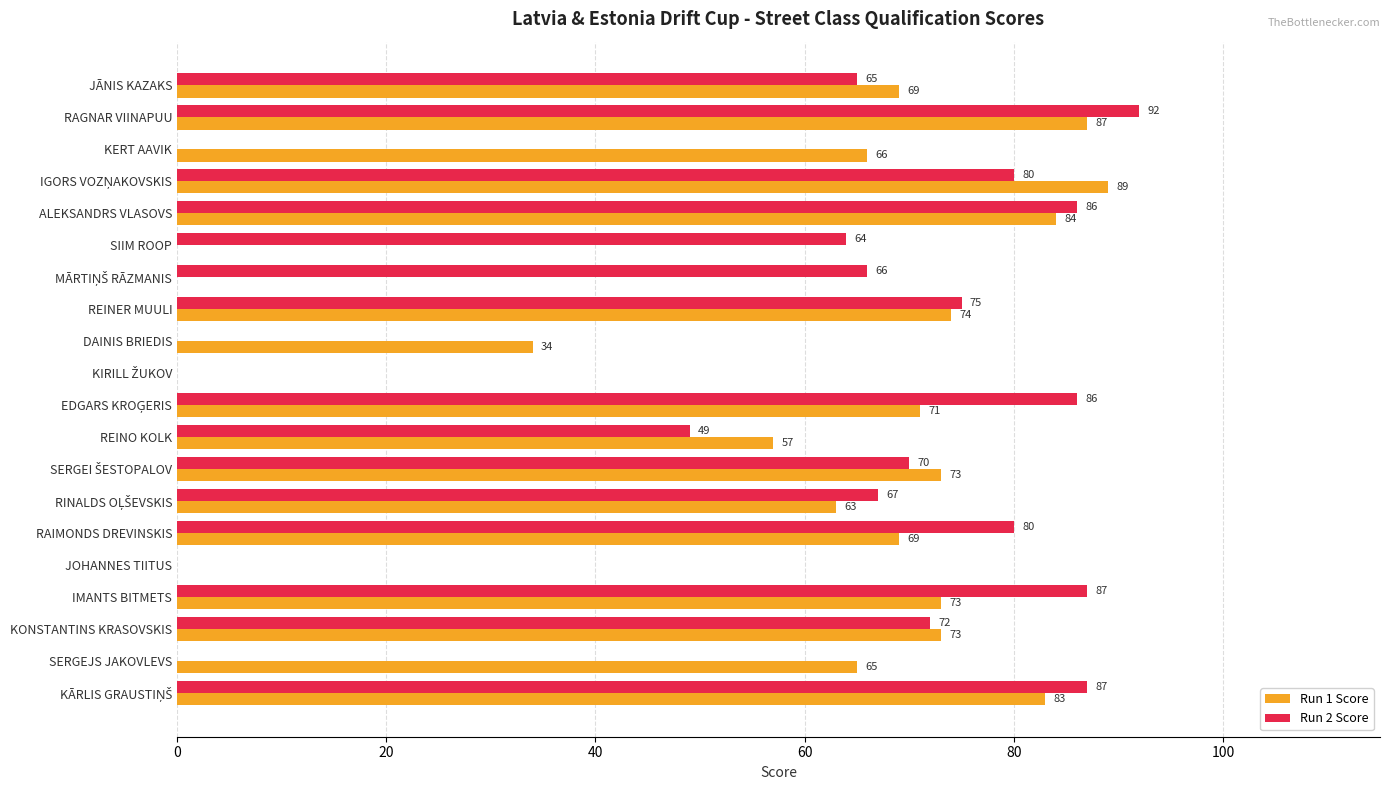

Between JĀNIS KAZAKS and REINO KOLK, which series saw the biggest shift?

Run 2 Score